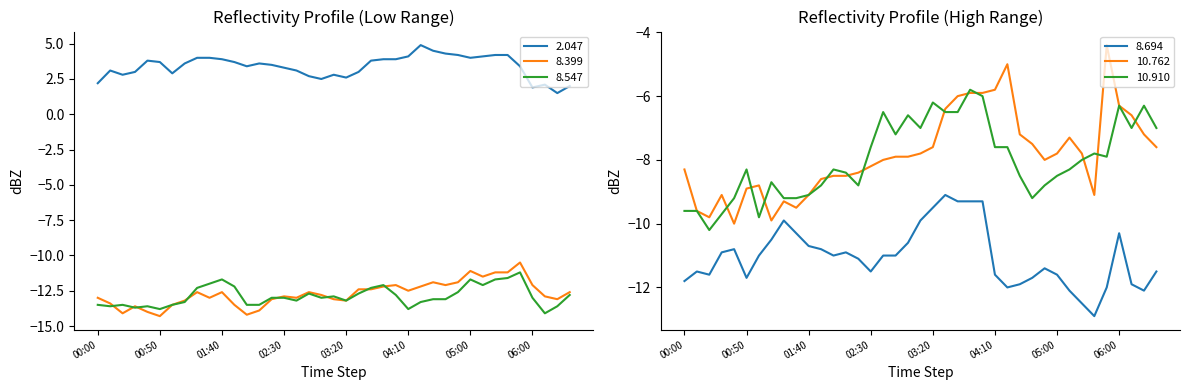

Reading right to left, list all the values displayed in this chart.

2.047: 06:30=2.0	06:20=1.5	06:10=2.1	06:00=1.9	05:40=3.4	05:30=4.2	05:20=4.2	05:10=4.1	05:00=4.0	04:50=4.2	04:40=4.3	04:30=4.5	04:20=4.9	04:10=4.1	04:00=3.9	03:50=3.9	03:40=3.8	03:30=3.0	03:20=2.6	03:10=2.8	03:00=2.5	02:50=2.7	02:40=3.1	02:30=3.3	02:20=3.5	02:10=3.6	02:00=3.4	01:50=3.7	01:40=3.9	01:30=4.0	01:20=4.0	01:10=3.6	01:00=2.9	00:50=3.7	00:40=3.8	00:30=3.0	00:20=2.8	00:10=3.1	00:00=2.2
8.399: 06:30=-12.6	06:20=-13.1	06:10=-12.9	06:00=-12.1	05:40=-10.5	05:30=-11.2	05:20=-11.2	05:10=-11.5	05:00=-11.1	04:50=-11.9	04:40=-12.1	04:30=-11.9	04:20=-12.2	04:10=-12.5	04:00=-12.1	03:50=-12.2	03:40=-12.4	03:30=-12.4	03:20=-13.2	03:10=-13.1	03:00=-12.8	02:50=-12.6	02:40=-13.0	02:30=-12.9	02:20=-13.1	02:10=-13.9	02:00=-14.2	01:50=-13.5	01:40=-12.6	01:30=-13.0	01:20=-12.6	01:10=-13.2	01:00=-13.5	00:50=-14.3	00:40=-14.0	00:30=-13.6	00:20=-14.1	00:10=-13.4	00:00=-13.0
8.547: 06:30=-12.8	06:20=-13.6	06:10=-14.1	06:00=-13.0	05:40=-11.2	05:30=-11.6	05:20=-11.7	05:10=-12.1	05:00=-11.7	04:50=-12.6	04:40=-13.1	04:30=-13.1	04:20=-13.3	04:10=-13.8	04:00=-12.8	03:50=-12.1	03:40=-12.3	03:30=-12.7	03:20=-13.2	03:10=-12.9	03:00=-13.0	02:50=-12.7	02:40=-13.2	02:30=-13.0	02:20=-13.0	02:10=-13.5	02:00=-13.5	01:50=-12.2	01:40=-11.7	01:30=-12.0	01:20=-12.3	01:10=-13.3	01:00=-13.5	00:50=-13.8	00:40=-13.6	00:30=-13.7	00:20=-13.5	00:10=-13.6	00:00=-13.5
8.694: 06:30=-11.5	06:20=-12.1	06:10=-11.9	06:00=-10.3	05:40=-12.0	05:30=-12.9	05:20=-12.5	05:10=-12.1	05:00=-11.6	04:50=-11.4	04:40=-11.7	04:30=-11.9	04:20=-12.0	04:10=-11.6	04:00=-9.3	03:50=-9.3	03:40=-9.3	03:30=-9.1	03:20=-9.5	03:10=-9.9	03:00=-10.6	02:50=-11.0	02:40=-11.0	02:30=-11.5	02:20=-11.1	02:10=-10.9	02:00=-11.0	01:50=-10.8	01:40=-10.7	01:30=-10.3	01:20=-9.9	01:10=-10.5	01:00=-11.0	00:50=-11.7	00:40=-10.8	00:30=-10.9	00:20=-11.6	00:10=-11.5	00:00=-11.8
10.762: 06:30=-7.6	06:20=-7.2	06:10=-6.6	06:00=-6.3	05:40=-4.4	05:30=-9.1	05:20=-7.8	05:10=-7.3	05:00=-7.8	04:50=-8.0	04:40=-7.5	04:30=-7.2	04:20=-5.0	04:10=-5.8	04:00=-5.9	03:50=-5.9	03:40=-6.0	03:30=-6.4	03:20=-7.6	03:10=-7.8	03:00=-7.9	02:50=-7.9	02:40=-8.0	02:30=-8.2	02:20=-8.4	02:10=-8.5	02:00=-8.5	01:50=-8.6	01:40=-9.1	01:30=-9.5	01:20=-9.3	01:10=-9.9	01:00=-8.8	00:50=-8.9	00:40=-10.0	00:30=-9.1	00:20=-9.8	00:10=-9.6	00:00=-8.3
10.910: 06:30=-7.0	06:20=-6.3	06:10=-7.0	06:00=-6.3	05:40=-7.9	05:30=-7.8	05:20=-8.0	05:10=-8.3	05:00=-8.5	04:50=-8.8	04:40=-9.2	04:30=-8.5	04:20=-7.6	04:10=-7.6	04:00=-6.0	03:50=-5.8	03:40=-6.5	03:30=-6.5	03:20=-6.2	03:10=-7.0	03:00=-6.6	02:50=-7.2	02:40=-6.5	02:30=-7.6	02:20=-8.8	02:10=-8.4	02:00=-8.3	01:50=-8.8	01:40=-9.1	01:30=-9.2	01:20=-9.2	01:10=-8.7	01:00=-9.8	00:50=-8.3	00:40=-9.2	00:30=-9.7	00:20=-10.2	00:10=-9.6	00:00=-9.6